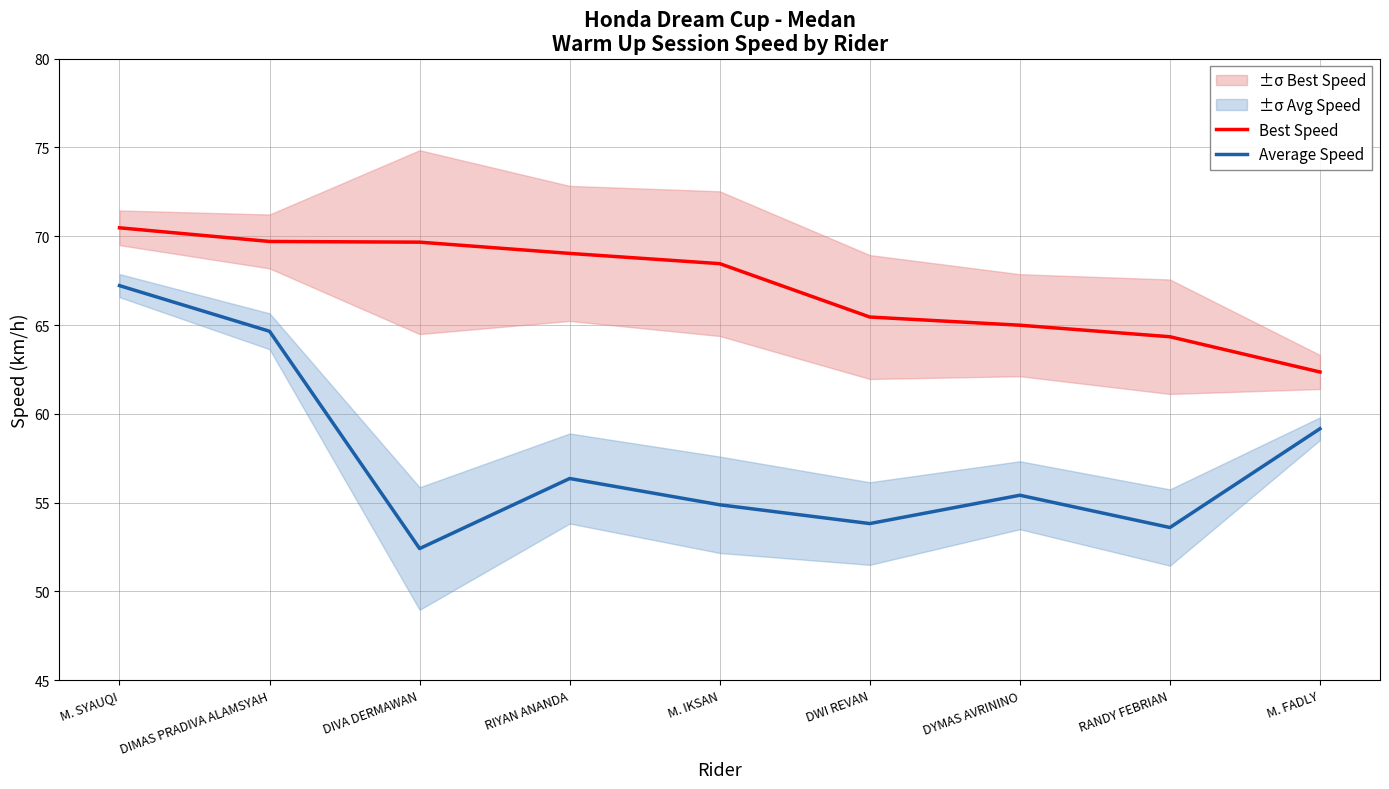

At how many categories does at least one series exceed 68?

5